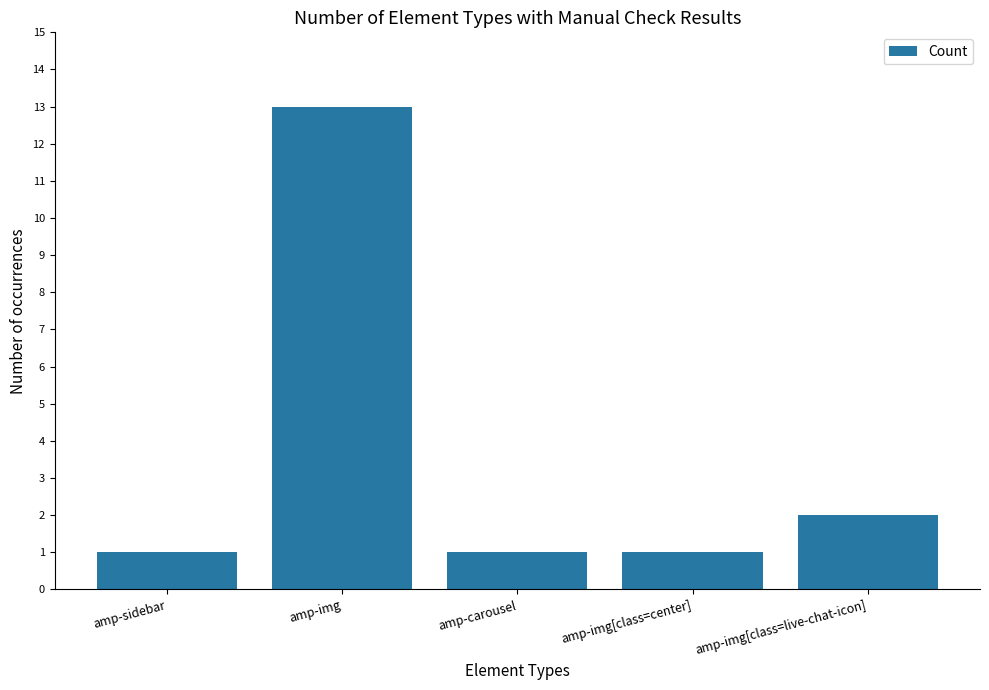

What is the difference between the values at amp-img and amp-sidebar?

12